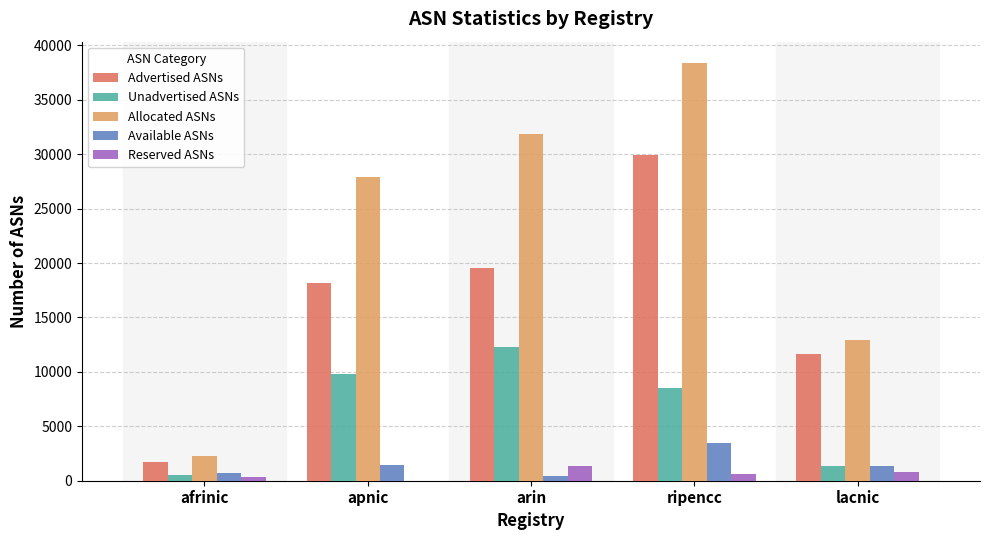

The value of Allocated ASNs at lacnic is 12966. True or false?

True